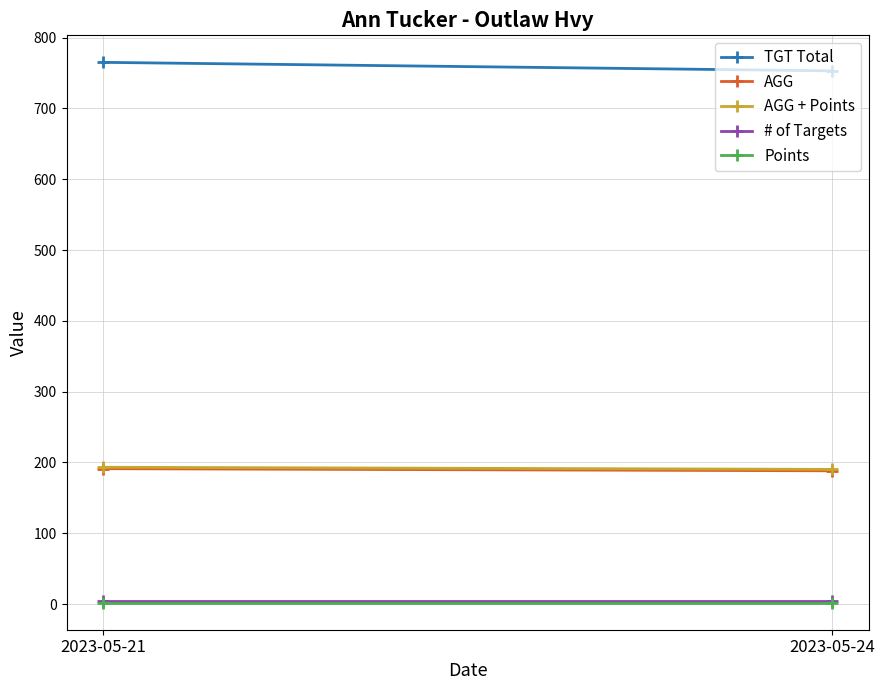

What are all the series names shown in the legend?

TGT Total, AGG, AGG + Points, # of Targets, Points